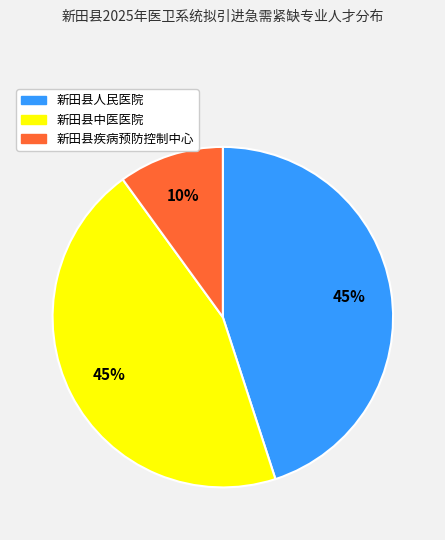

How many segments does this pie chart have?

3